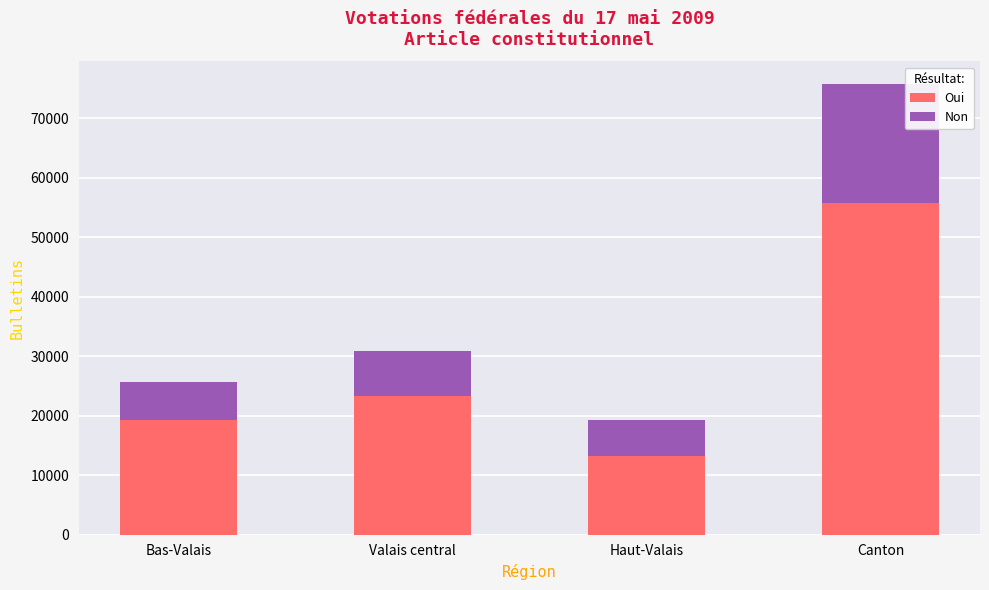

How many data points does each series have?

4